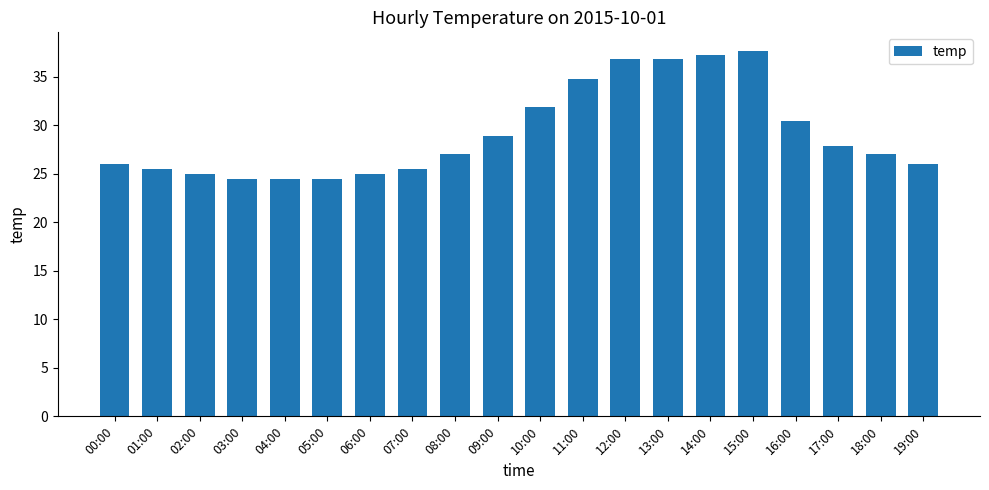

How many data points does each series have?

20